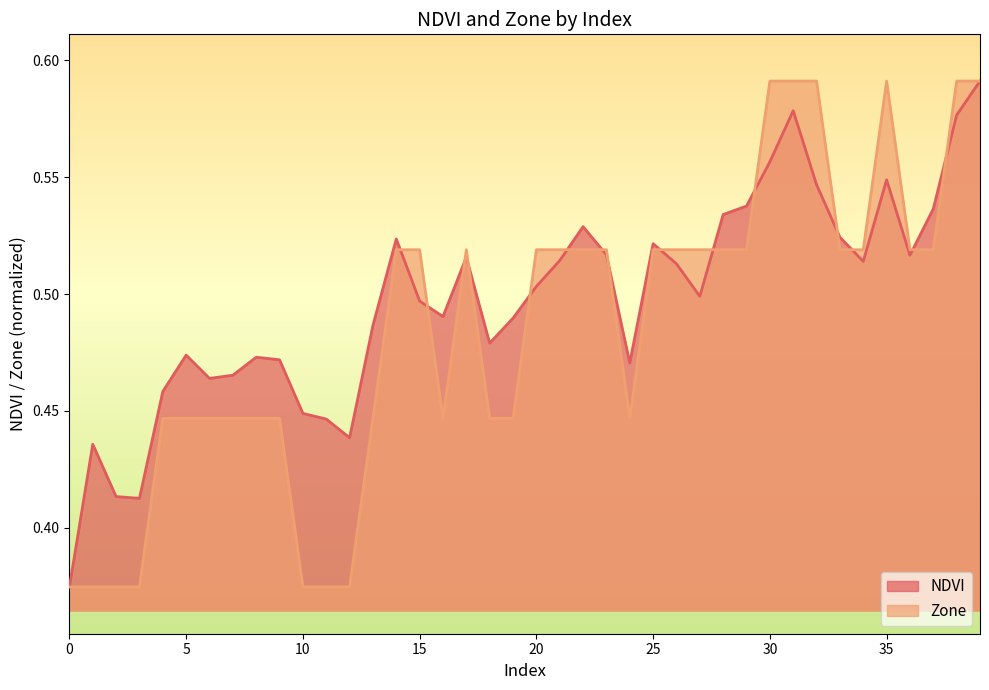

Read the NDVI value at 32.

0.5